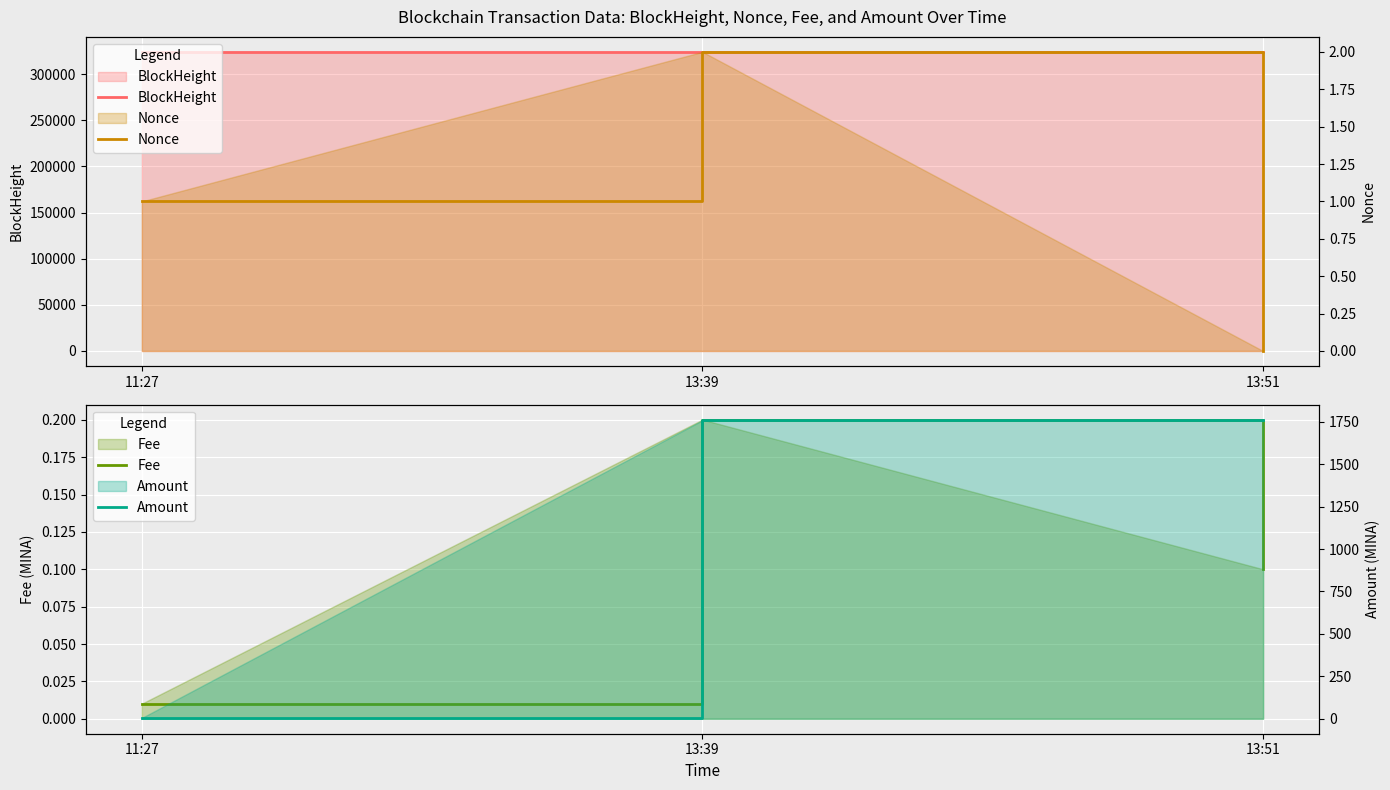

What is the label of the 1st point from the right?

13:51